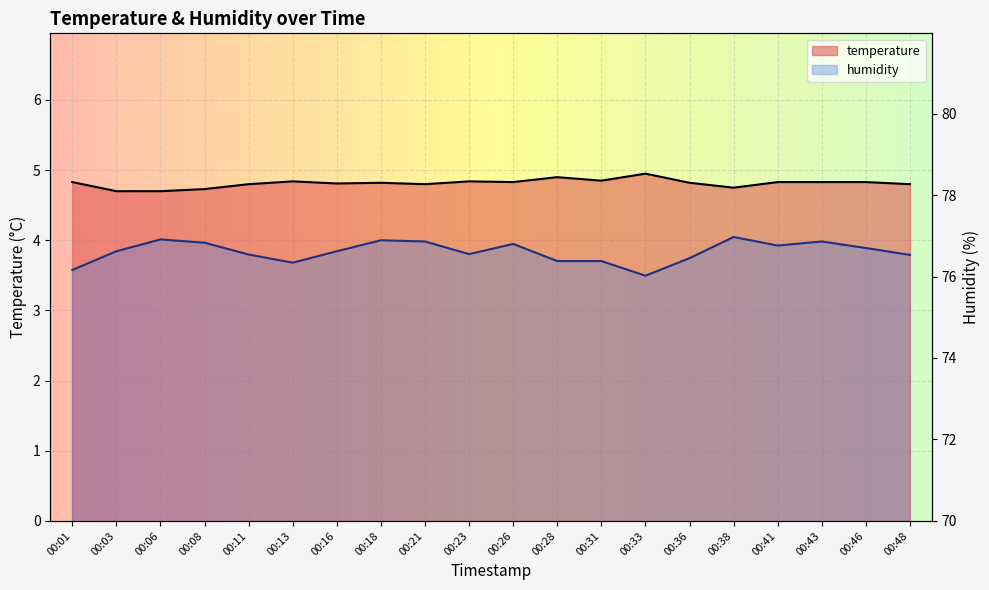

In humidity, how many points are lower than both neighbors (excluding endpoints)?

4